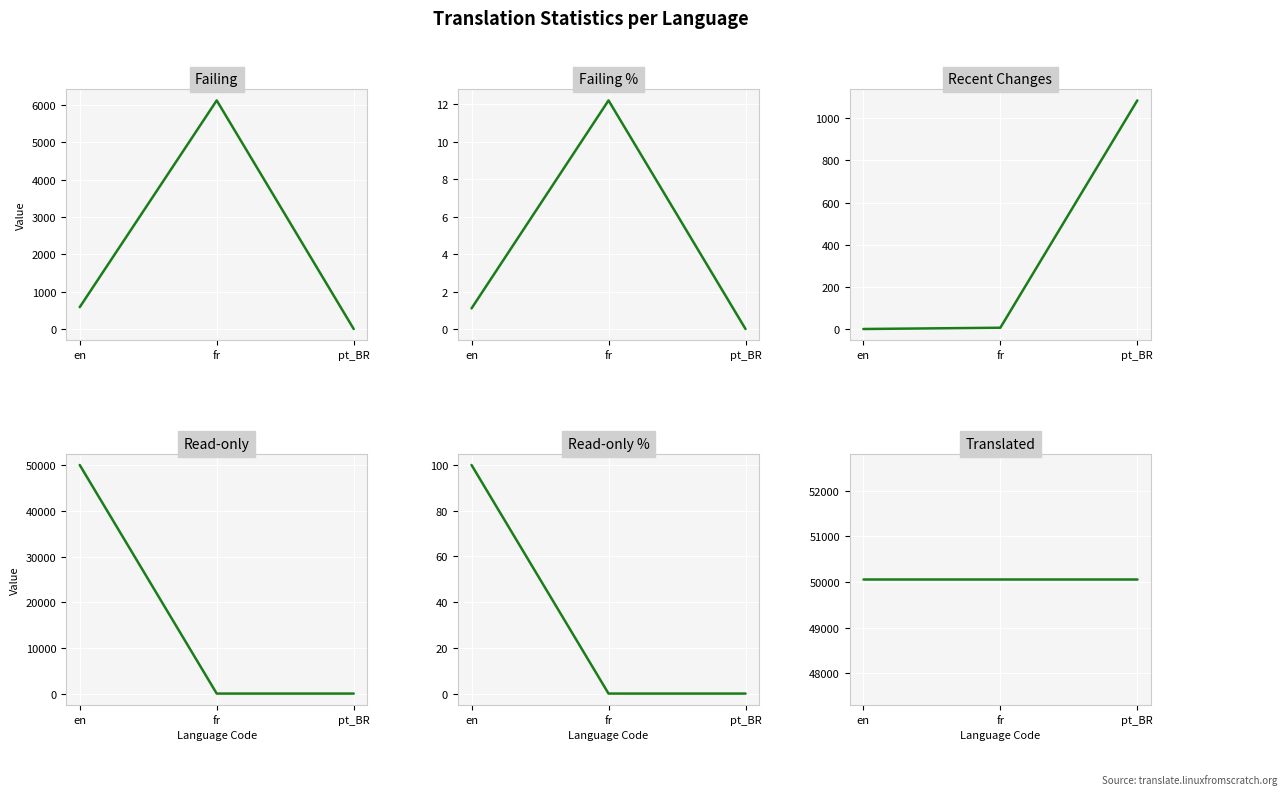

What is the value of the Failing % point at the 1st from the left?

1.1